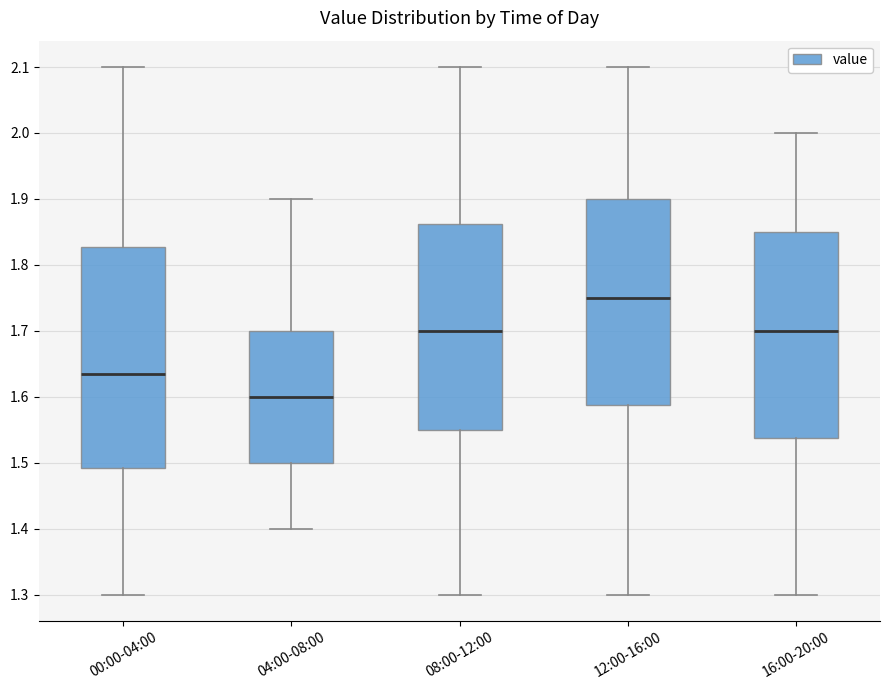

Where is the upper edge of the box for 04:00-08:00 on the y-axis? The values are not printed on the chart, so give them approximately, as read against the axis.

1.70